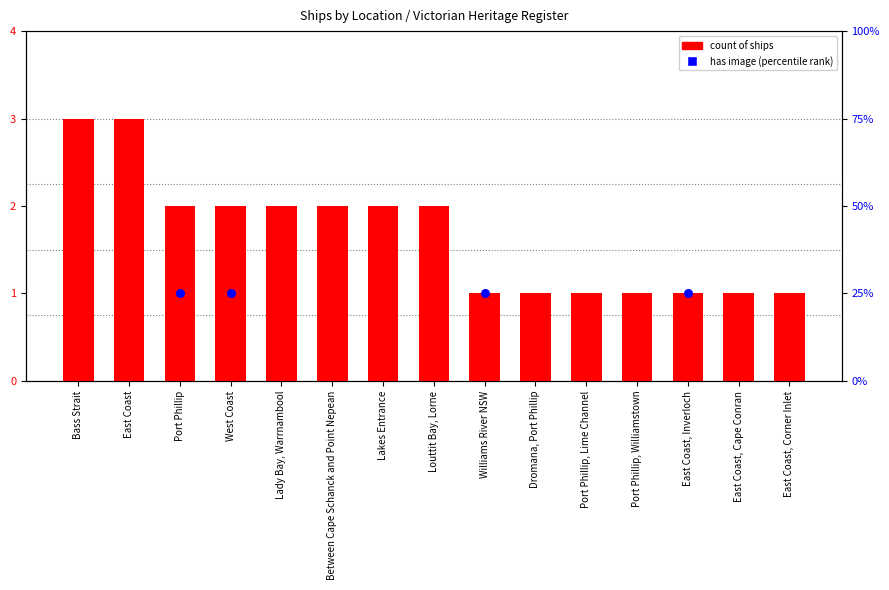

Between East Coast, Cape Conran and Bass Strait, which is larger?

Bass Strait